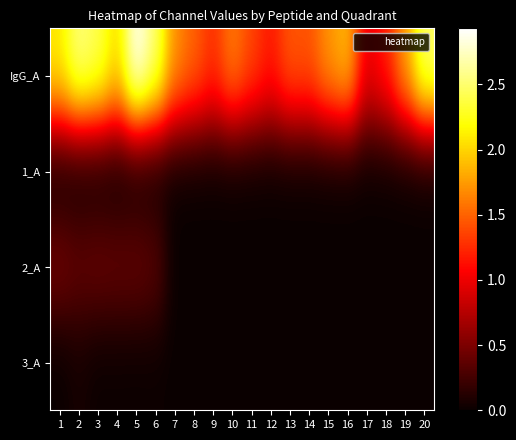

Between 4 and 2, which is larger?

2